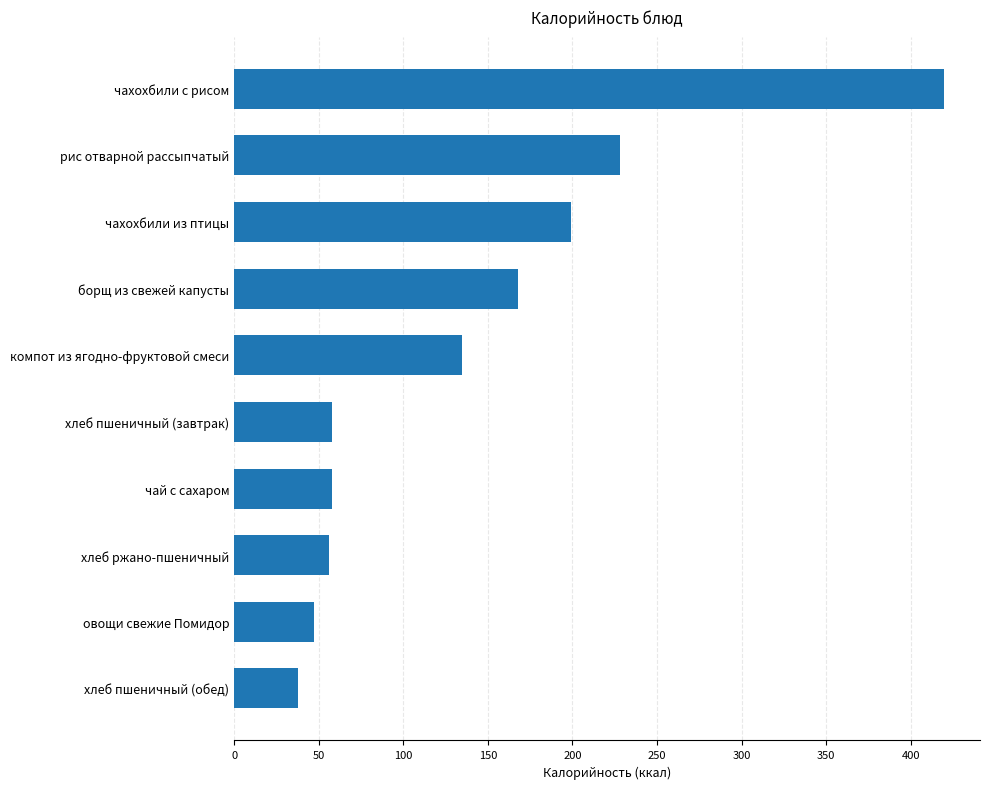

Which label corresponds to the largest value in the chart?

чахохбили с рисом